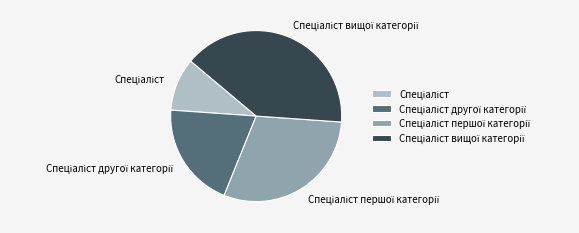

Does any single category account for the majority?

No